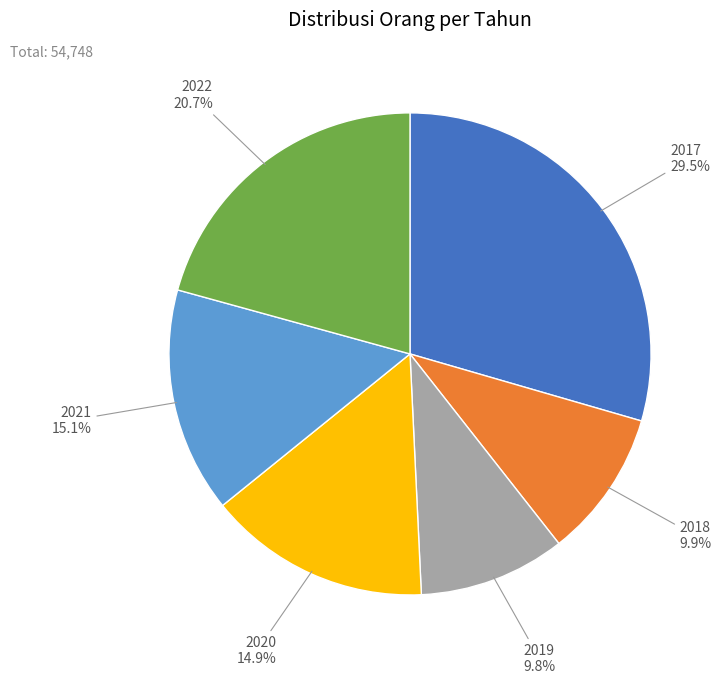

Is there a majority slice in this chart?

No